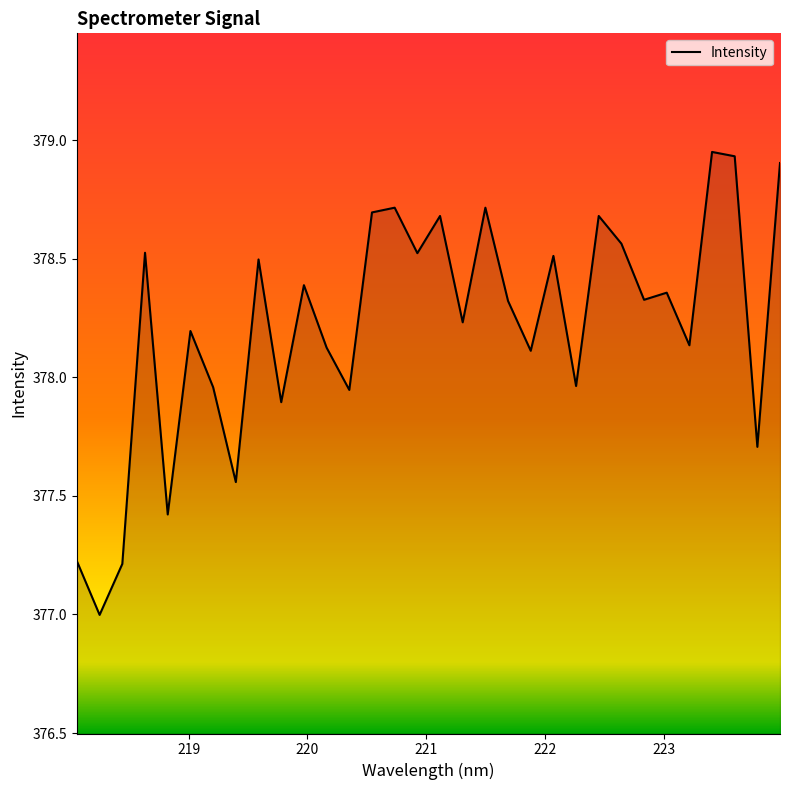

What is the smallest value displayed?

377.0